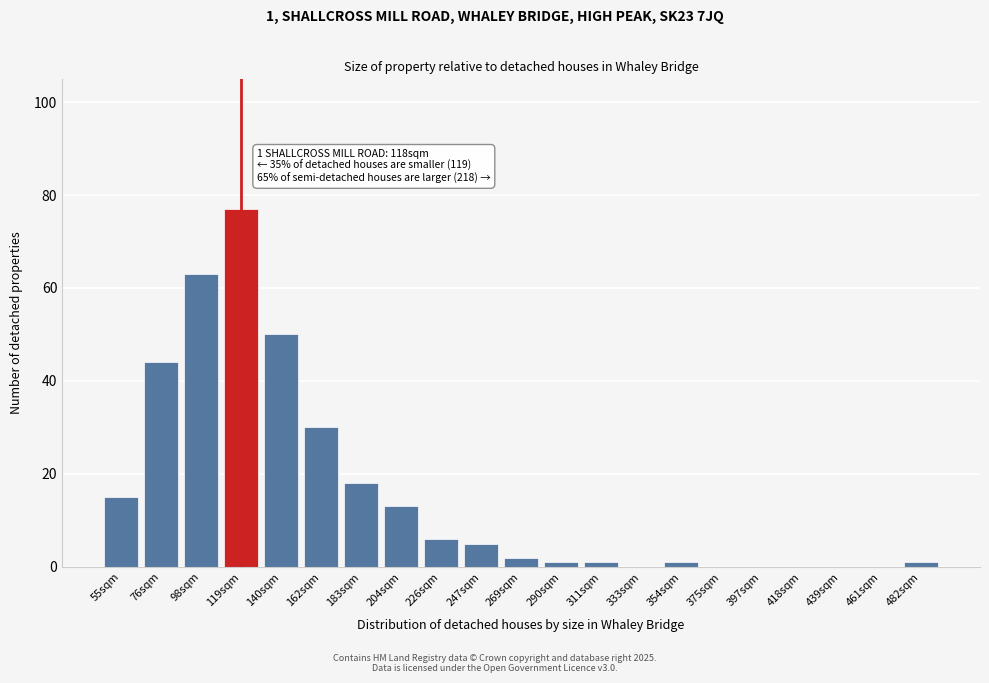

Reading left to right, list all the values displayed in this chart.

55sqm=15	76sqm=44	98sqm=63	119sqm=77	140sqm=50	162sqm=30	183sqm=18	204sqm=13	226sqm=6	247sqm=5	269sqm=2	290sqm=1	311sqm=1	333sqm=0	354sqm=1	375sqm=0	397sqm=0	418sqm=0	439sqm=0	461sqm=0	482sqm=1